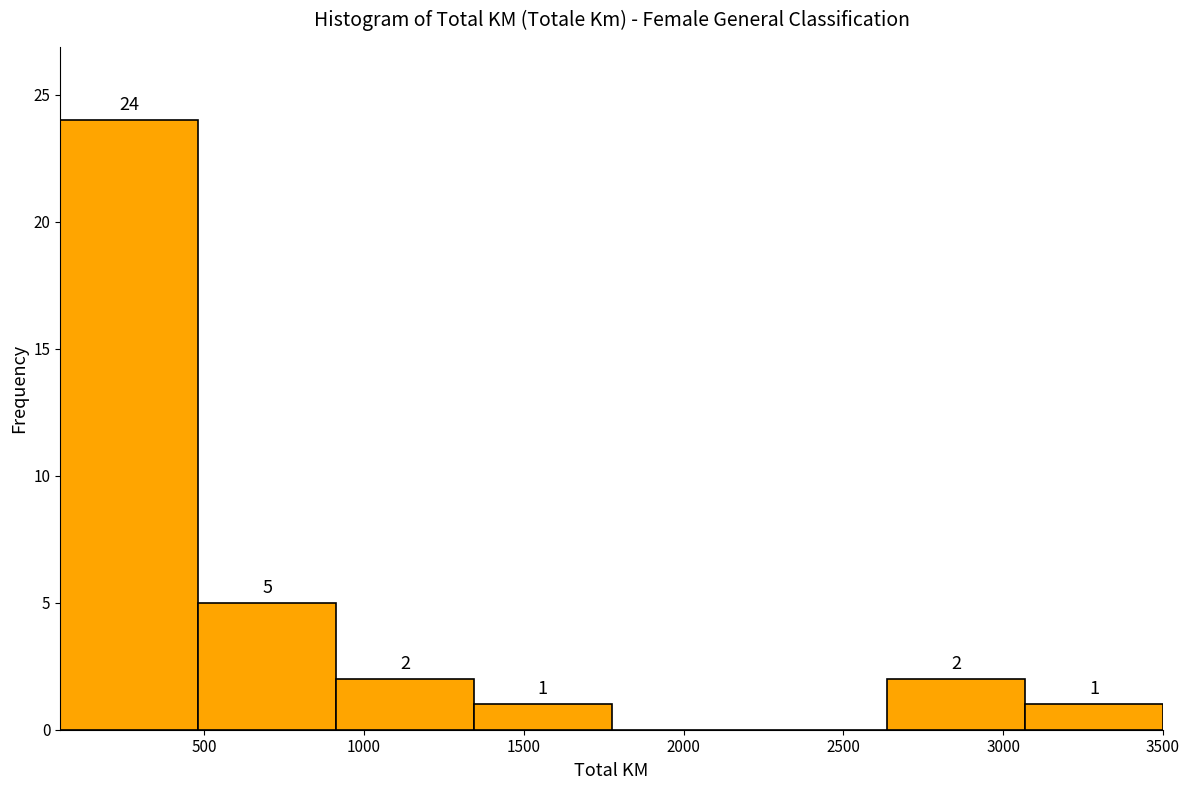

Over which range of the x-axis is the bar tallest?

50 to 500